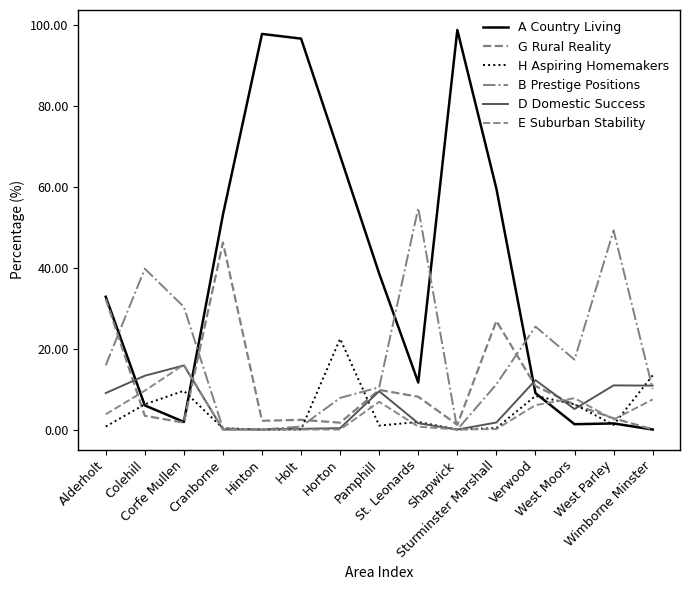

Where do D Domestic Success and A Country Living first cross each other?

Alderholt and Colehill